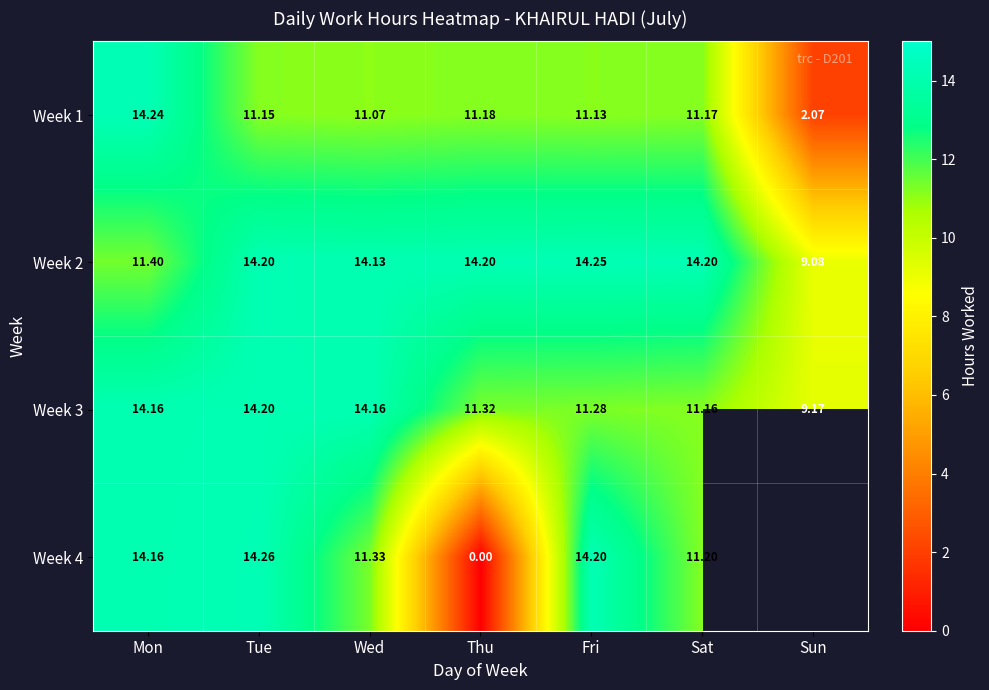

Is the value of Week 1 at Wed greater than the value of Week 4 at Sat?

No